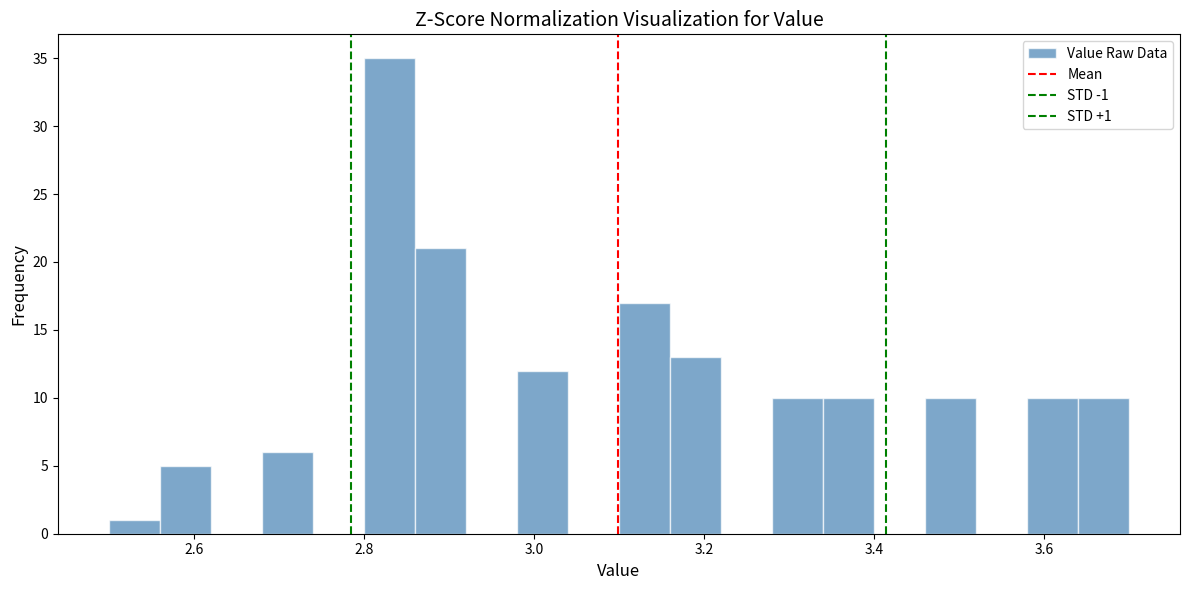

Around what value on the x-axis is the tallest bar? Give the approximate position of its centre, as read against the axis.

2.84